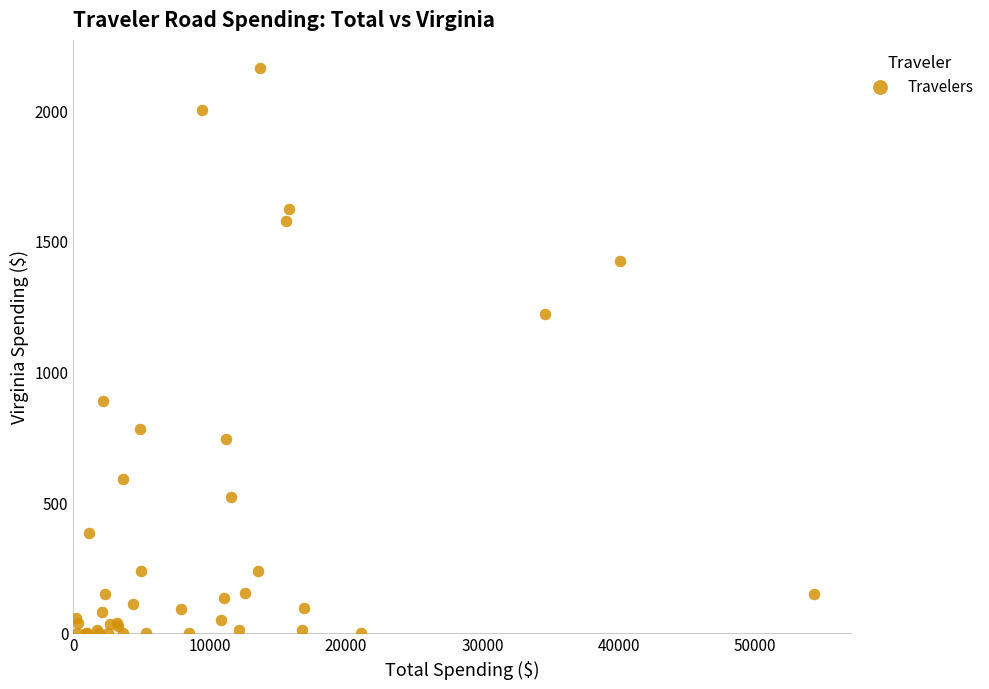

What Y value in the scatter plot is closest to 1081?

1220.8